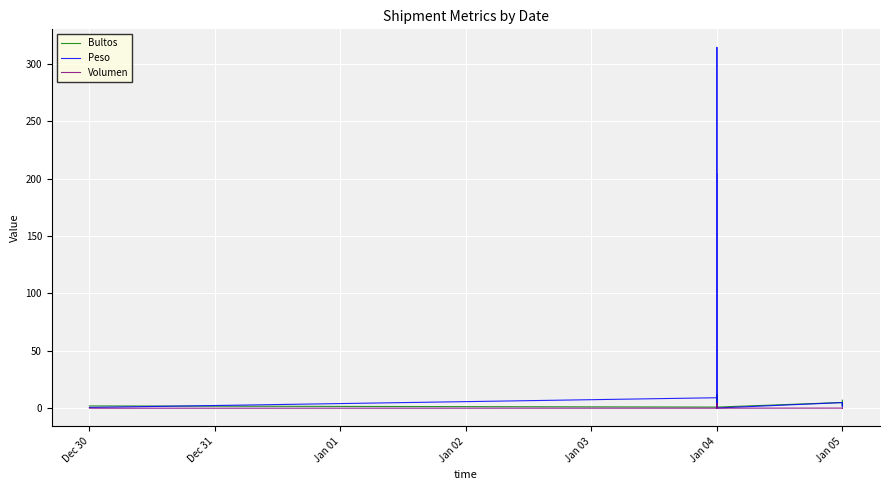

True or false: Peso and Bultos cross at least once.

True